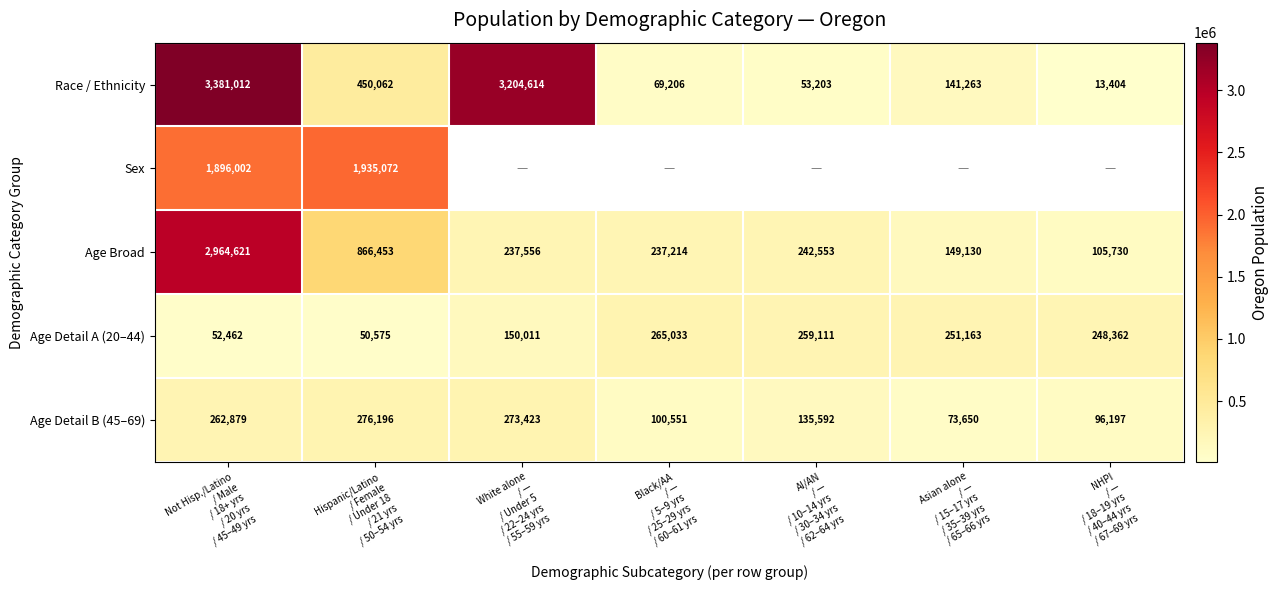

What is the lowest value of the Age Detail B (45–69) series?

73650